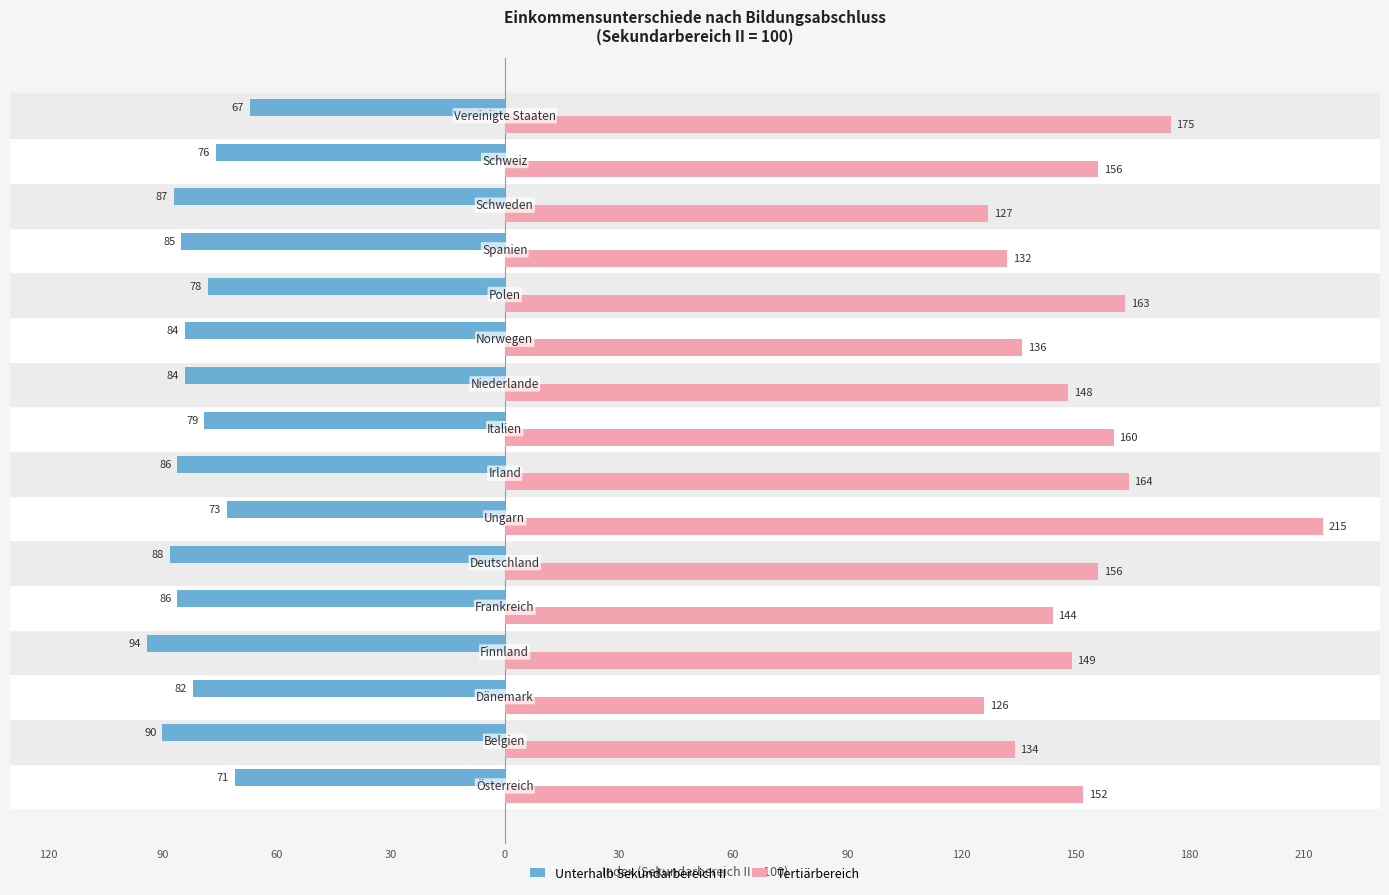

Reading left to right, list all the values displayed in this chart.

Unterhalb Sekundarbereich II: -71	-90	-82	-94	-86	-88	-73	-86	-79	-84	-84	-78	-85	-87	-76	-67
Tertiärbereich: 152	134	126	149	144	156	215	164	160	148	136	163	132	127	156	175